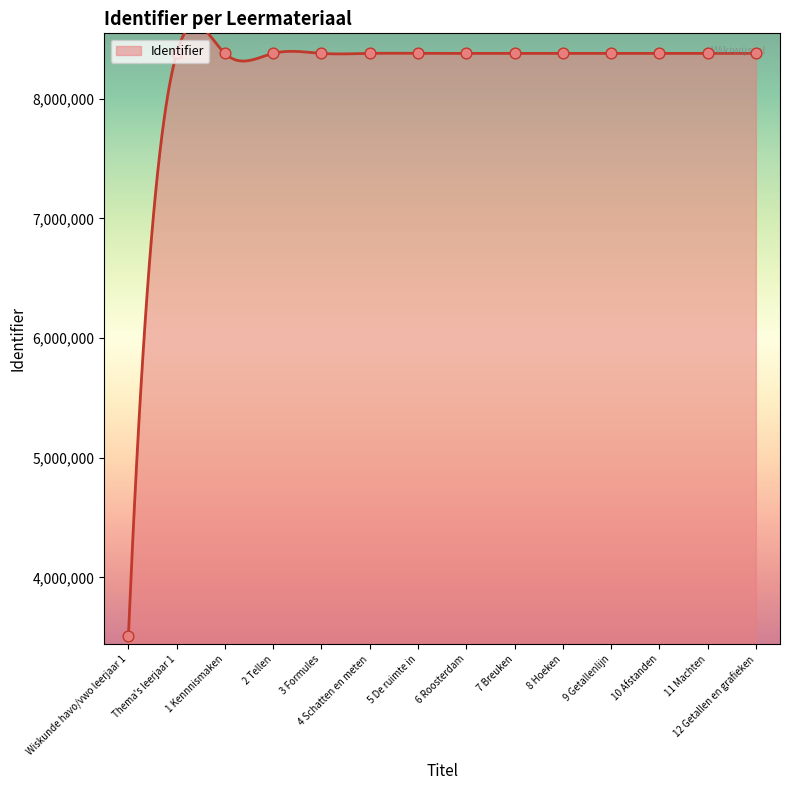

What is the ratio of the value at 4 Schatten en meten to the value at 6 Roosterdam?

1.0